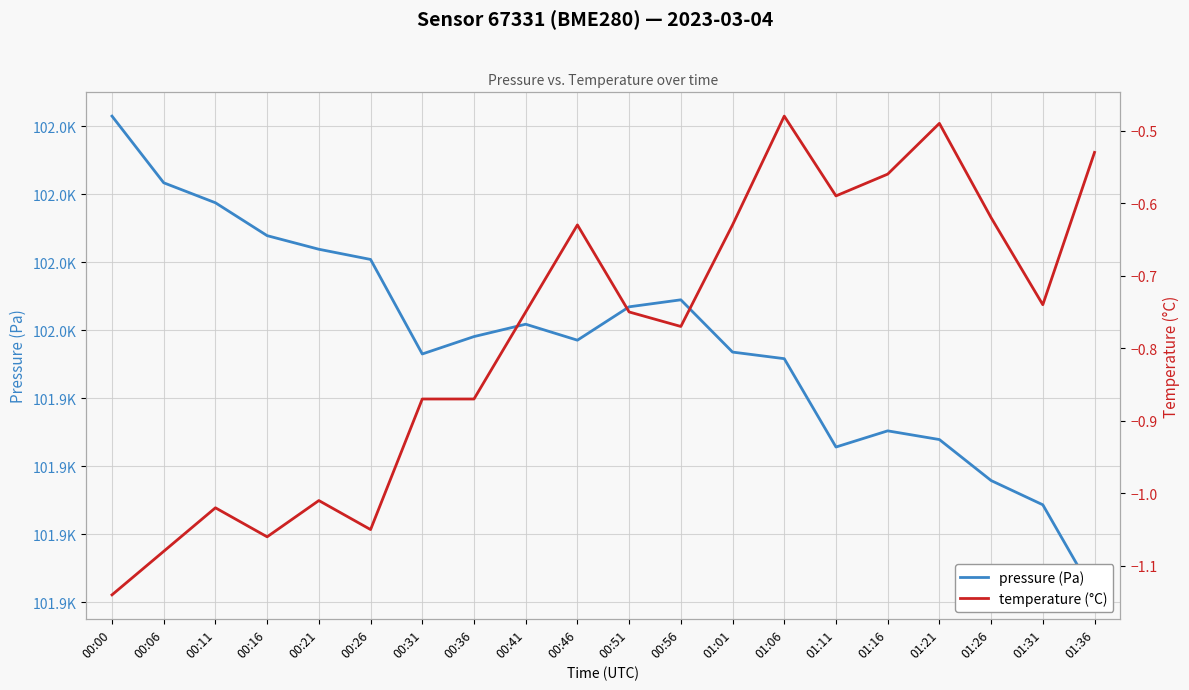

Is the value of pressure (Pa) at 00:31 greater than the value of temperature (°C) at 01:36?

Yes